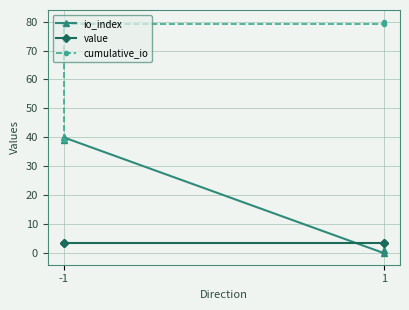

At 1, list the series in order from largest to smallest.

cumulative_io, value, io_index